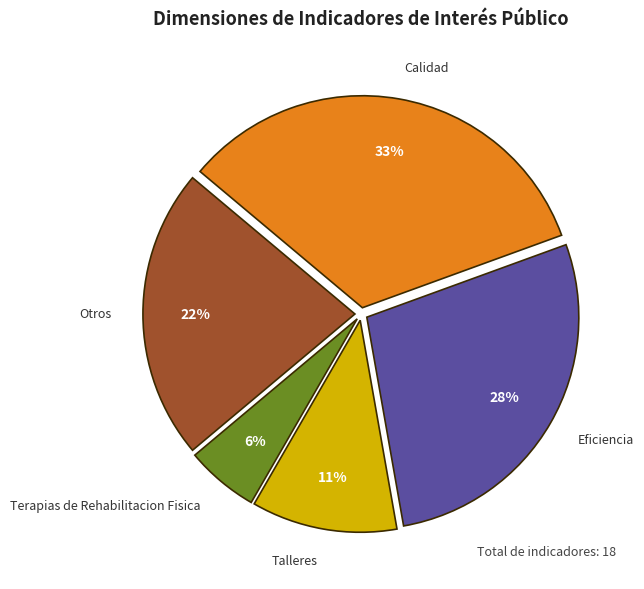

Does any single category account for the majority?

No